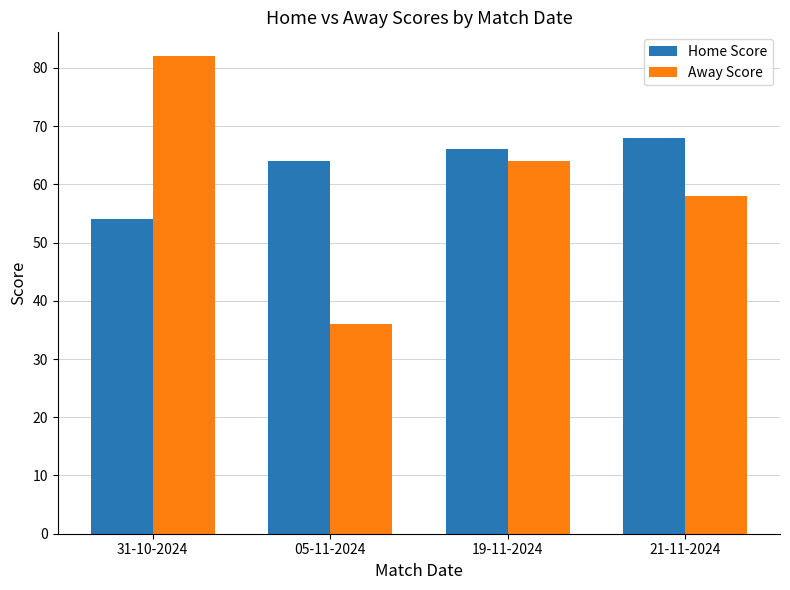

What is the difference between the maximum and minimum values in the Away Score series?

46